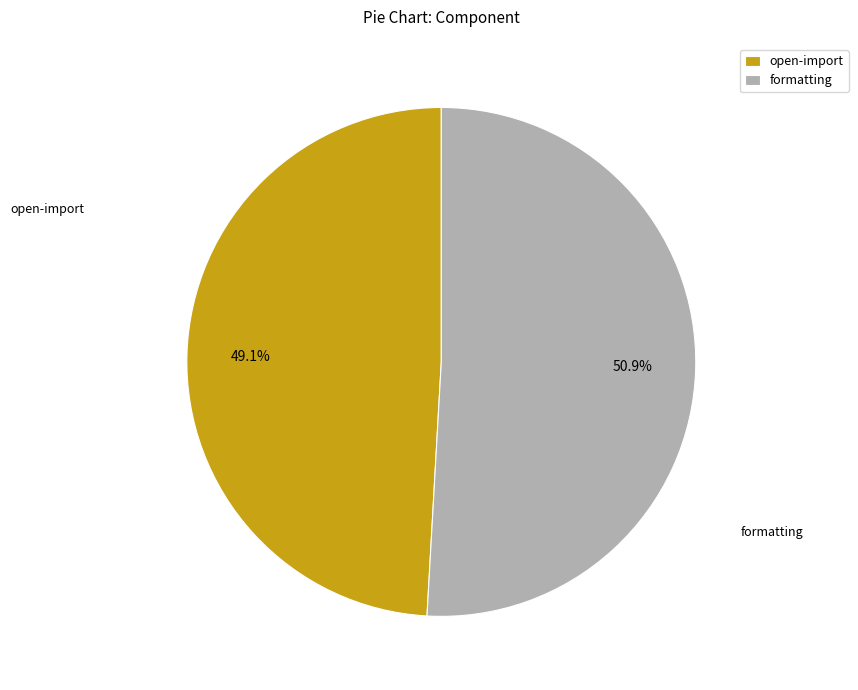

Rank the categories by value from highest to lowest.

formatting, open-import